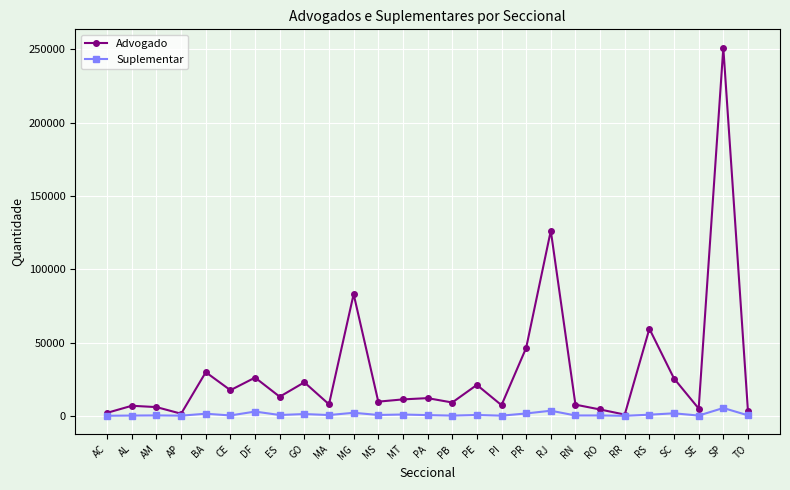

Which series has the widest spread of values?

Advogado